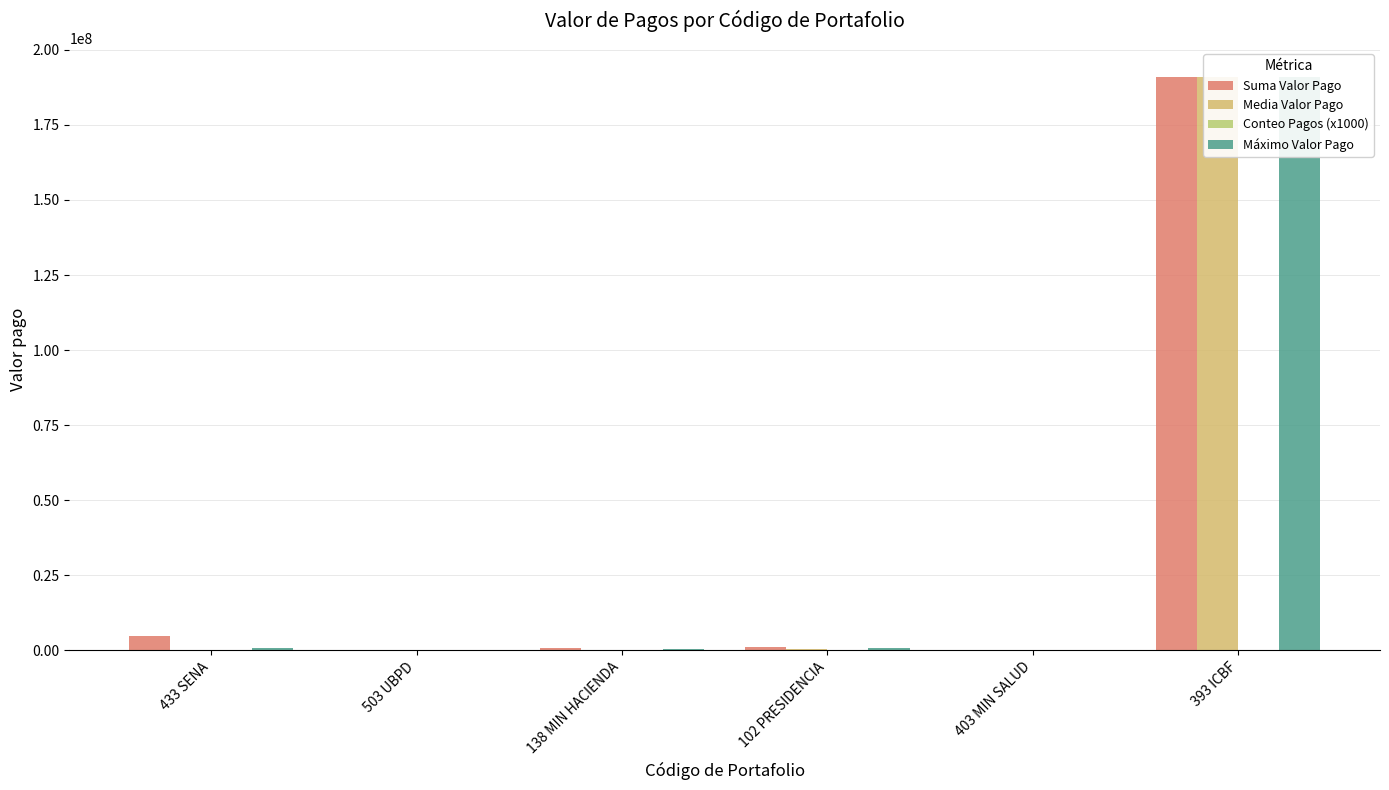

What is the maximum value for Suma Valor Pago?

191055000